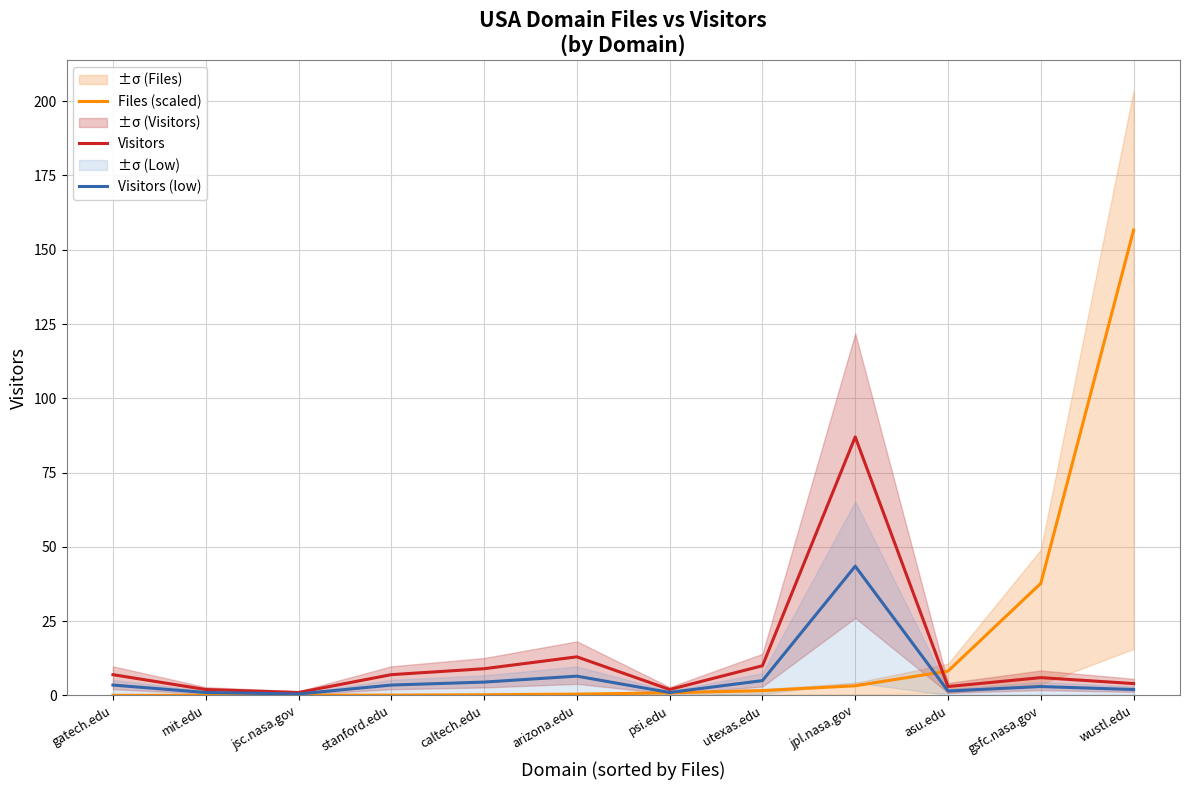

How many lines are shown in the chart?

3